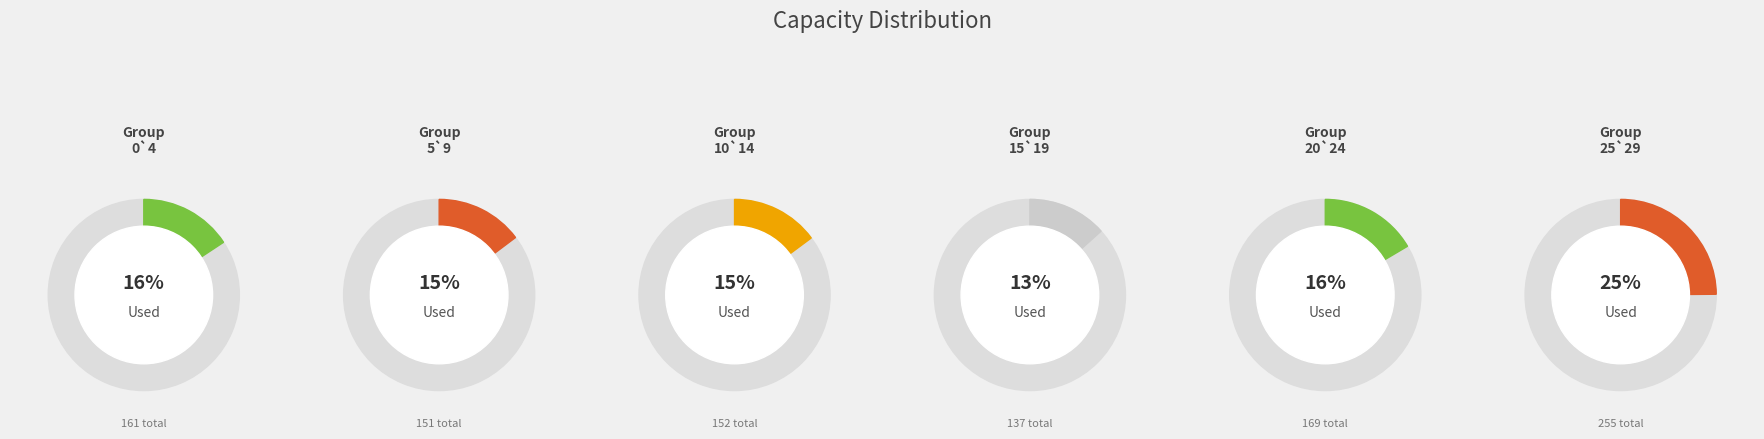

Which slice is the largest?

25`29